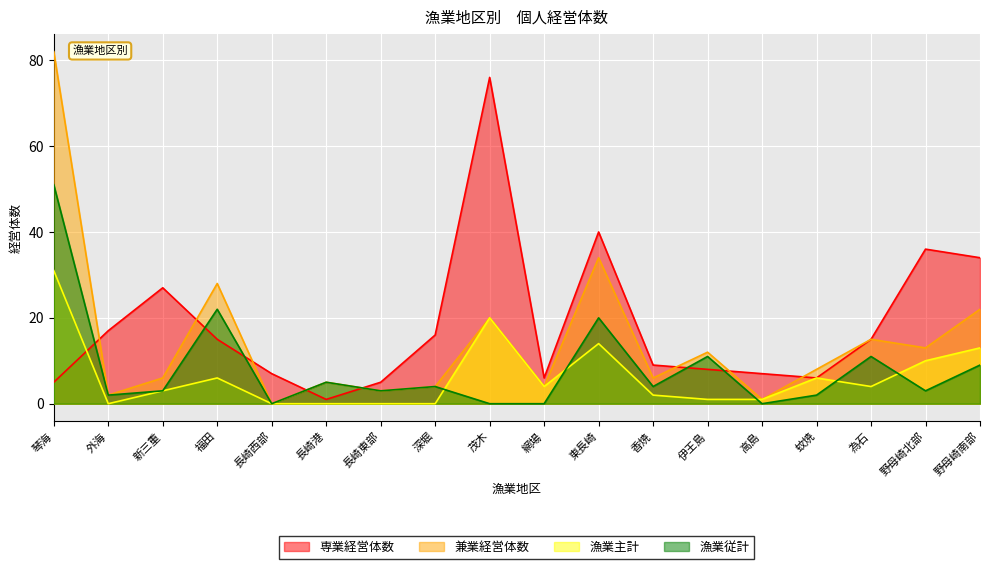

Which has a higher value, 野母崎北部 or 茂木?

茂木